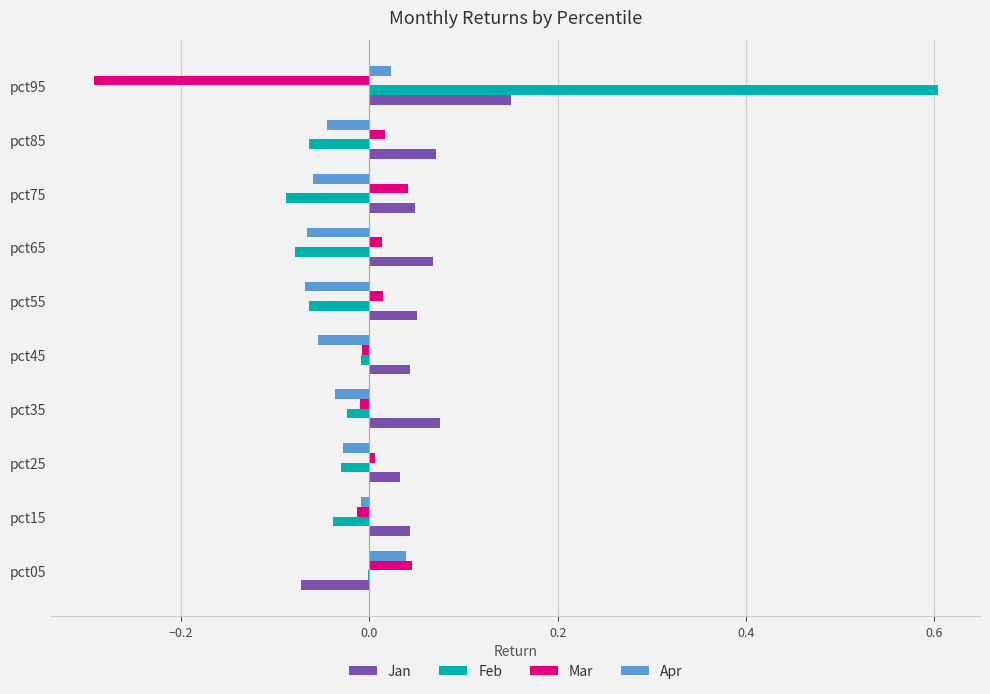

Which category has the highest value across all series?

pct95